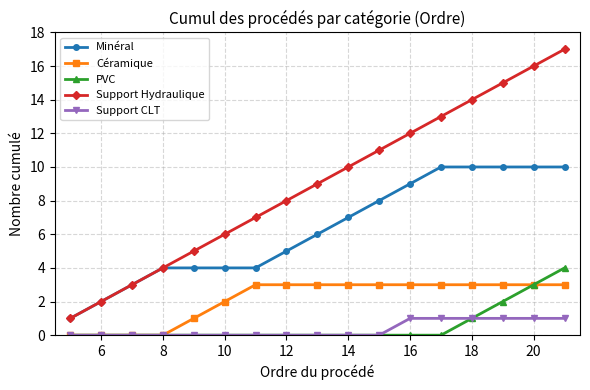

True or false: Minéral and Céramique intersect in this chart.

False